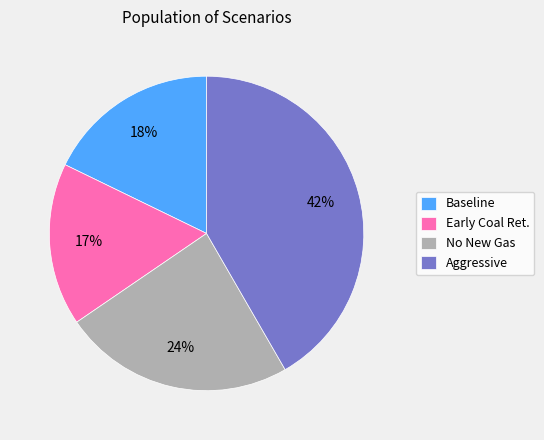

How many segments does this pie chart have?

4